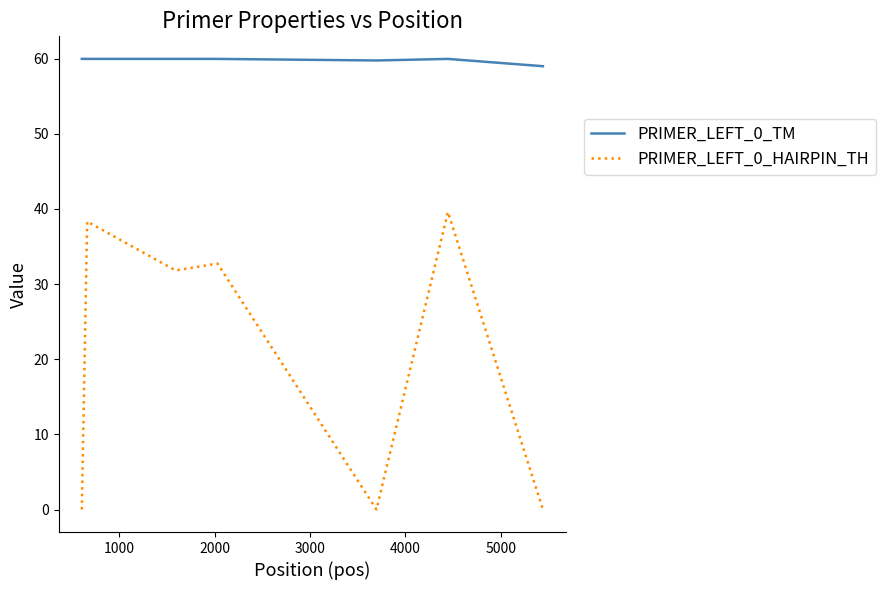

Which series has the widest spread of values?

PRIMER_LEFT_0_HAIRPIN_TH